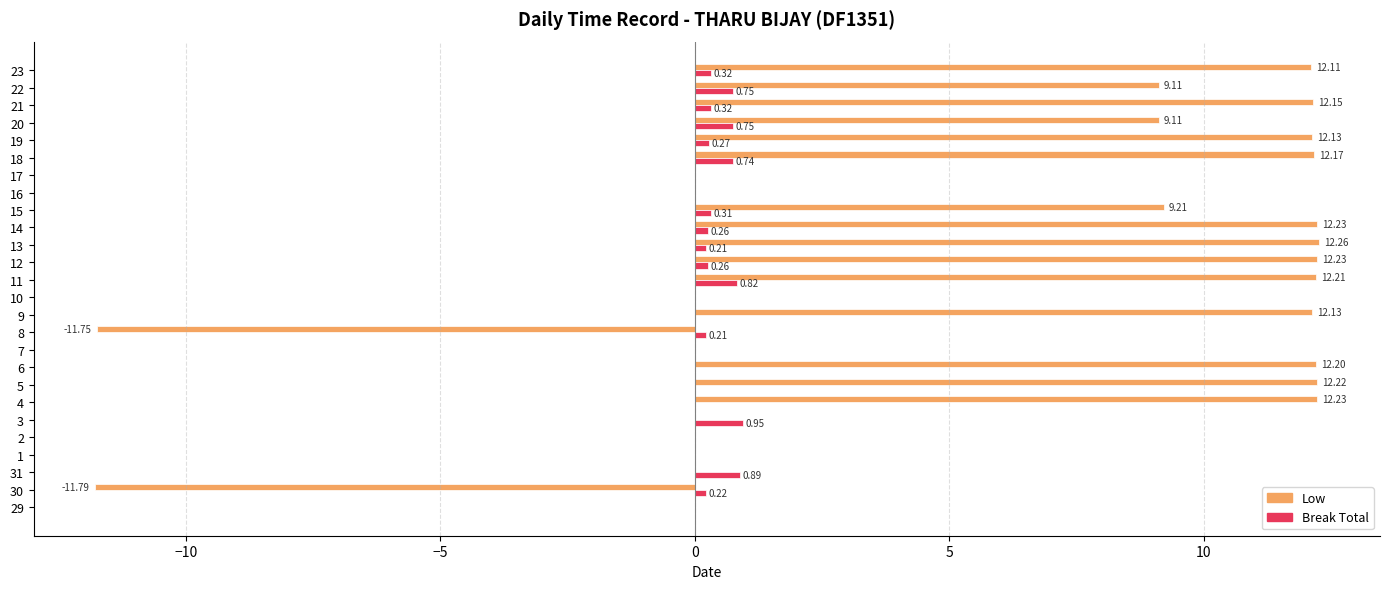

How many positive values does the Break Total series have?

15